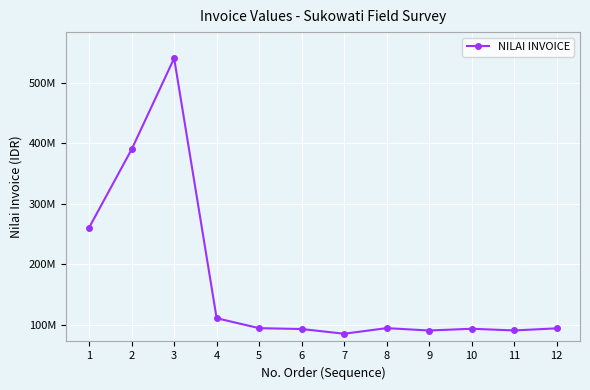

Rank the categories by value from highest to lowest.

3, 2, 1, 4, 8, 5, 12, 10, 6, 11, 9, 7